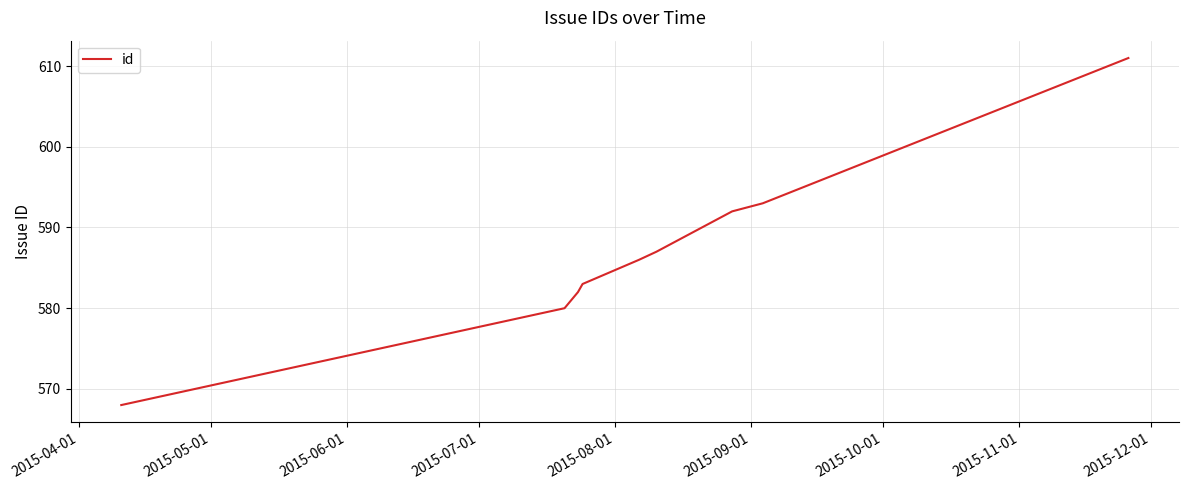

Reading left to right, transcribe all the data shown in this chart.

568	580	582	583	586	587	592	593	611